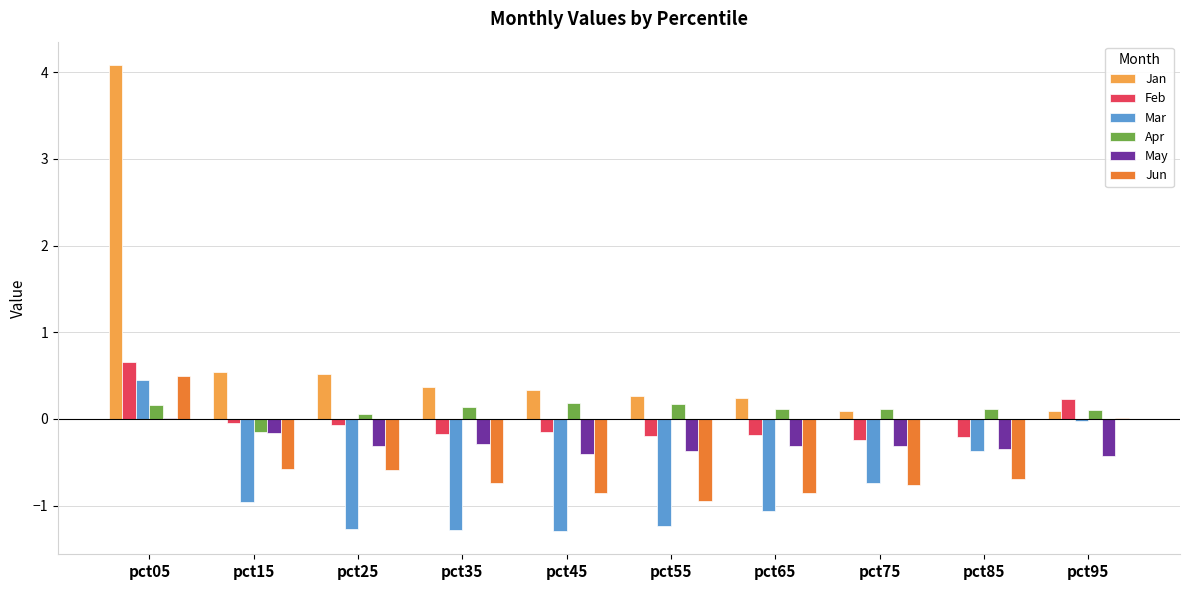

The value of Mar at pct75 is -0.7. True or false?

True